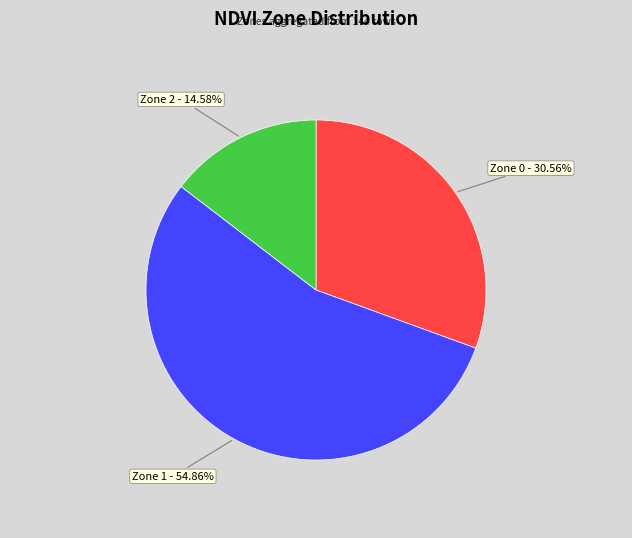

Combined, do Zone 2 and Zone 0 account for over 50%?

No